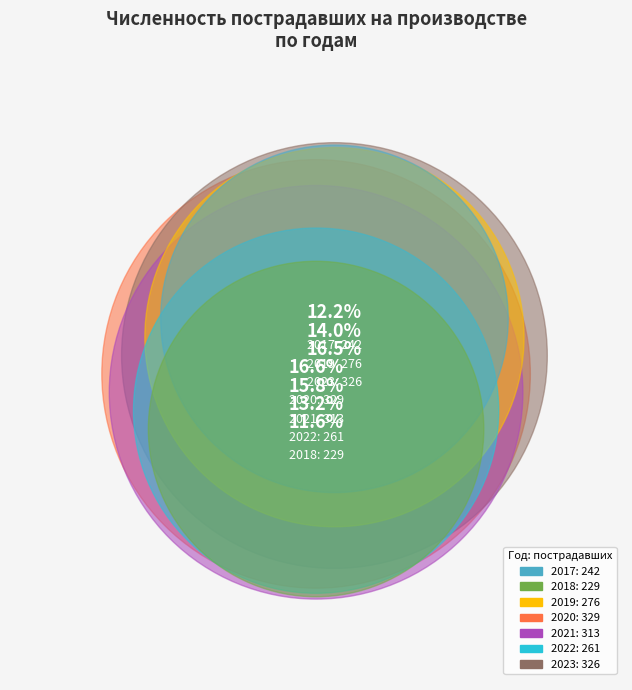

How many segments does this pie chart have?

7